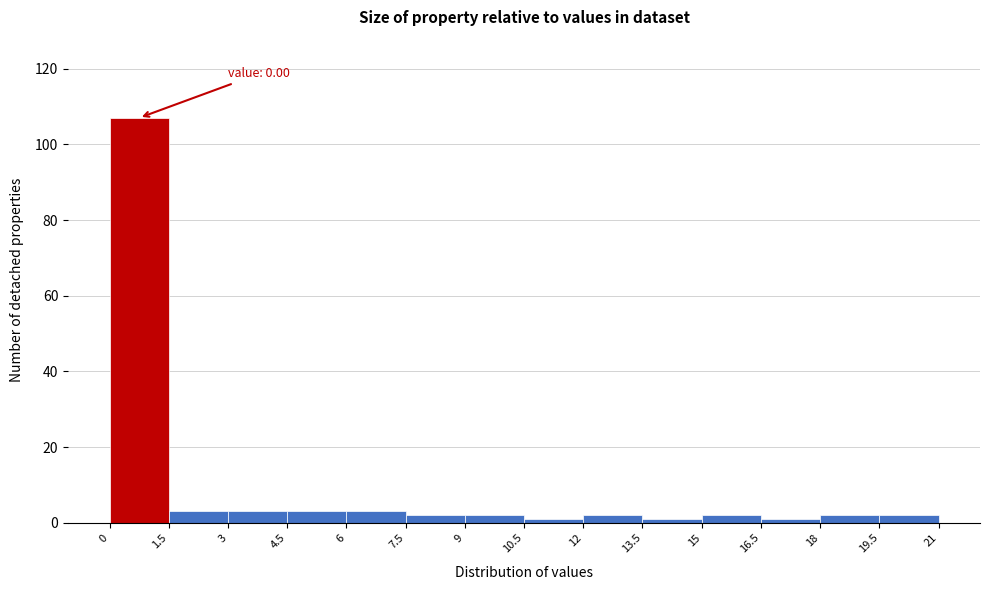

Which range on the x-axis has the tallest bar?

0 to 1.5